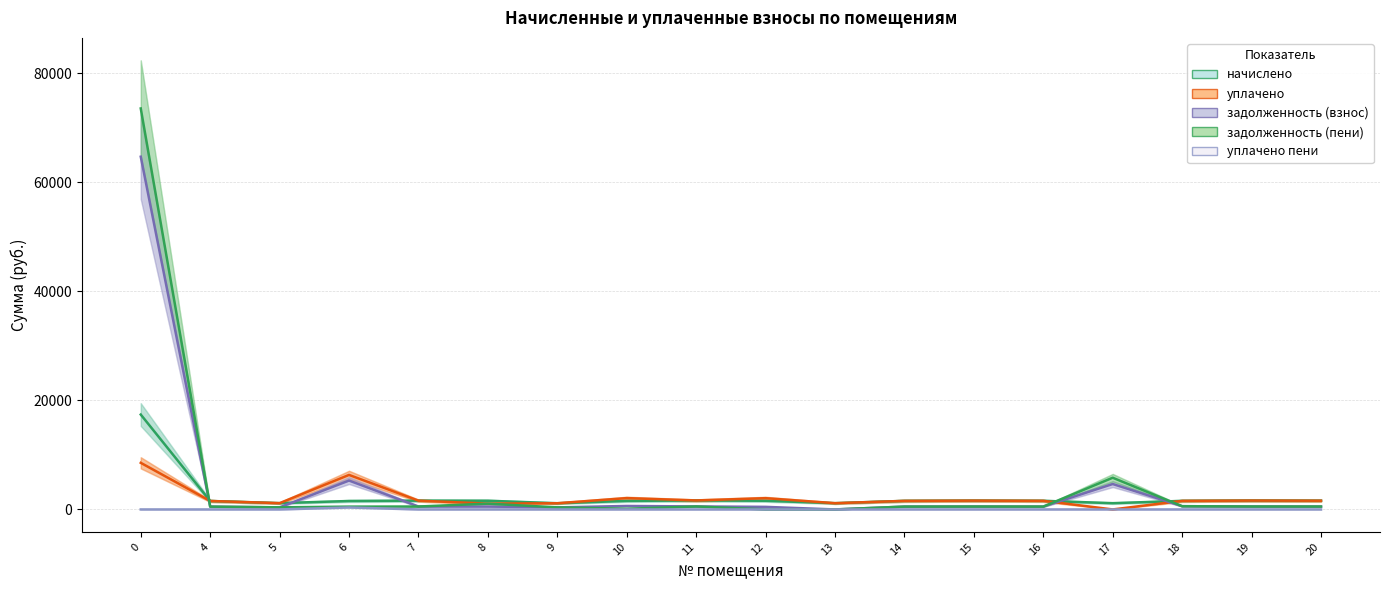

At which category does начислено reach its first local valley?

5